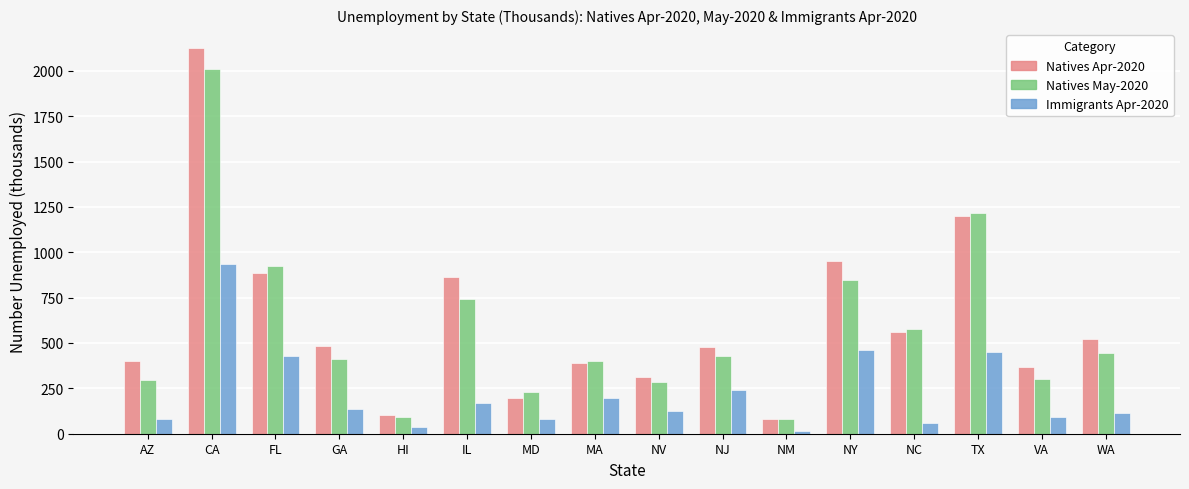

Which category has the highest value across all series?

CA